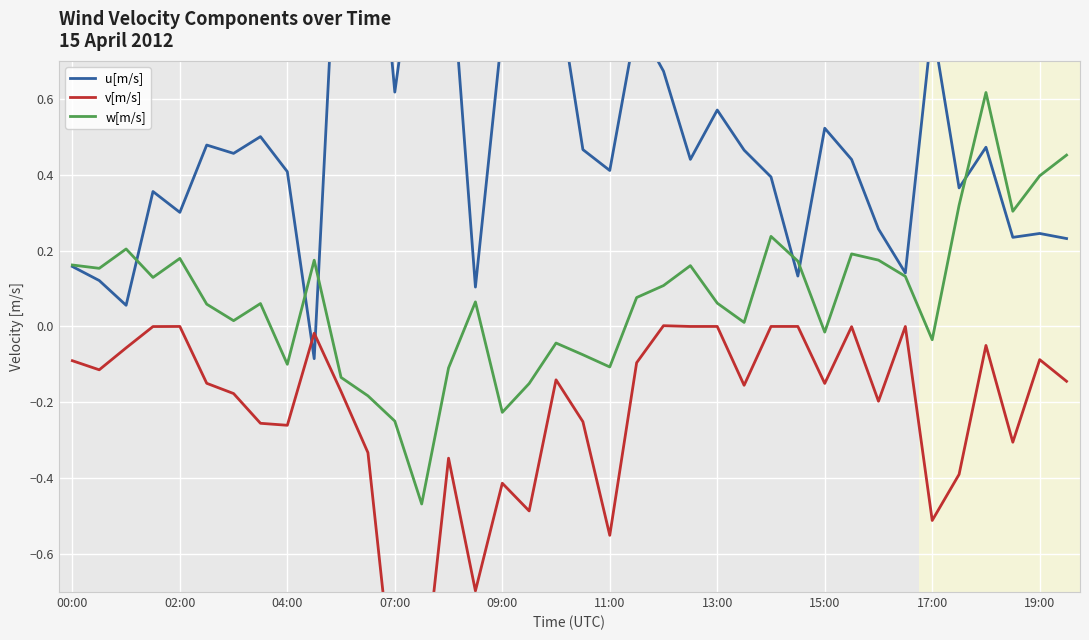

True or false: u[m/s] has more than 1 interior local peaks.

True